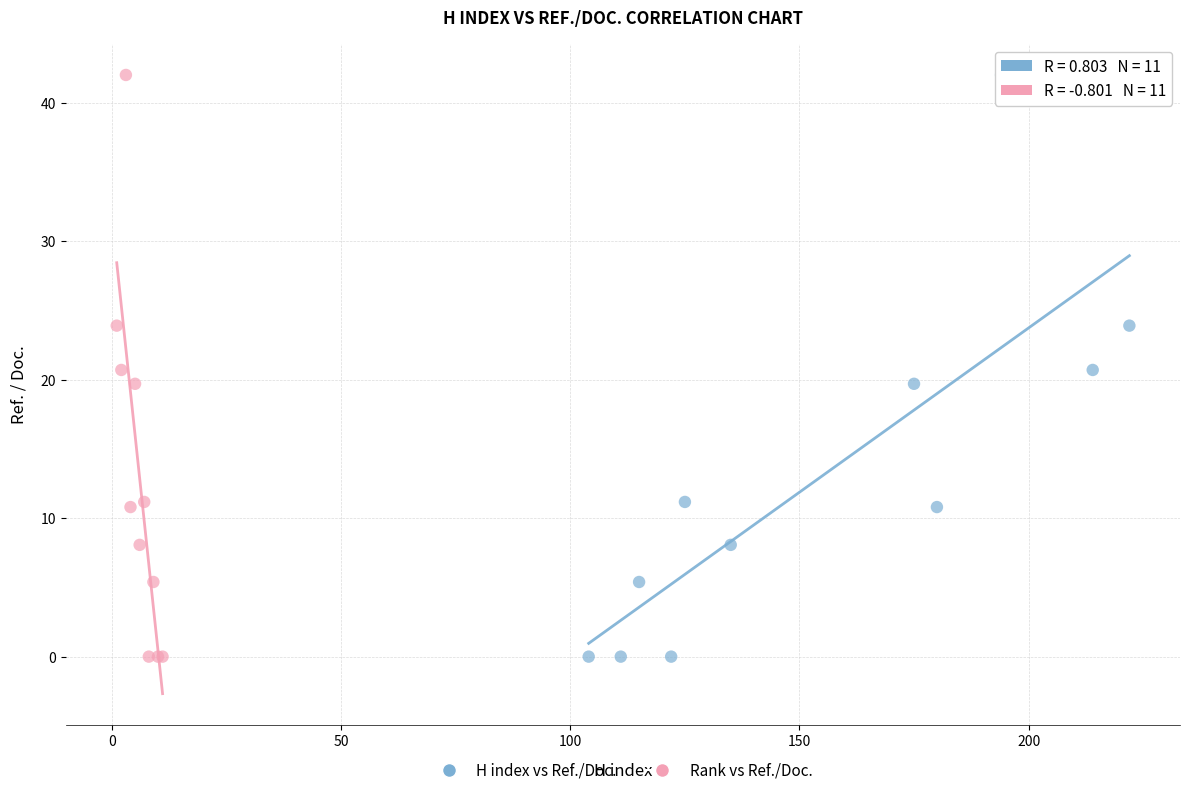

What are all the series names shown in the legend?

H index vs Ref./Doc., Rank vs Ref./Doc.